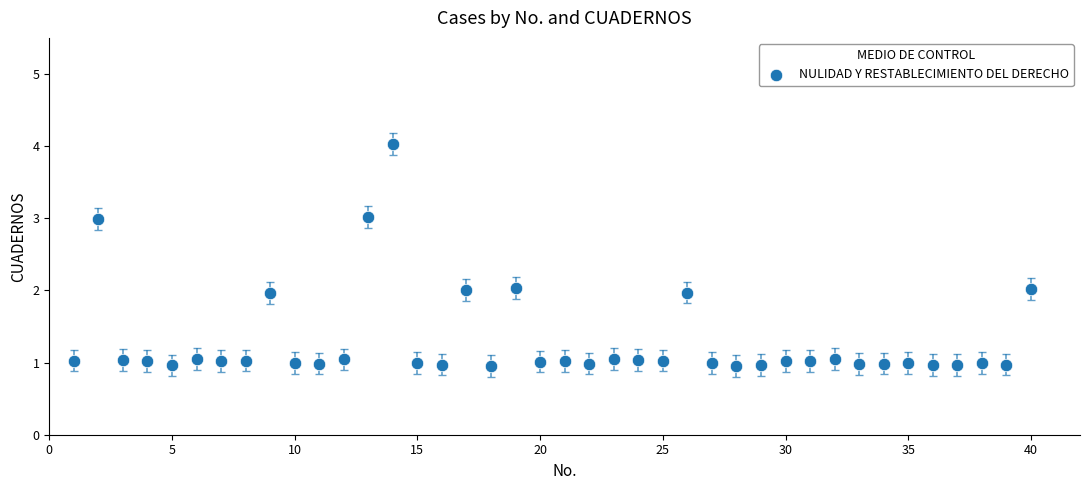

What is the range of X values (max minus min)?

39.0